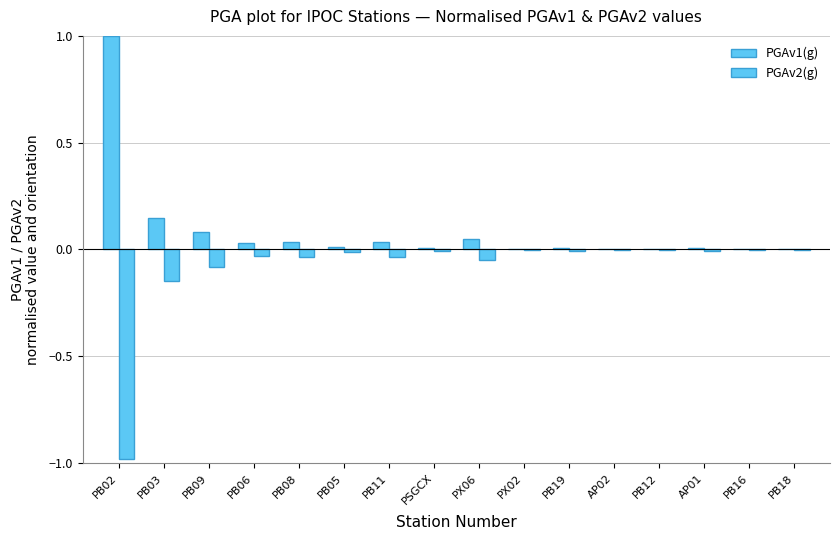

Reading left to right, what are all the values shown in this chart?

PGAv1(g): PB02=1.0	PB03=0.1	PB09=0.1	PB06=0.0	PB08=0.0	PB05=0.0	PB11=0.0	PSGCX=0.0	PX06=0.0	PX02=0.0	PB19=0.0	AP02=0.0	PB12=0.0	AP01=0.0	PB16=0.0	PB18=0.0
PGAv2(g): PB02=-1.0	PB03=-0.1	PB09=-0.1	PB06=-0.0	PB08=-0.0	PB05=-0.0	PB11=-0.0	PSGCX=-0.0	PX06=-0.0	PX02=-0.0	PB19=-0.0	AP02=-0.0	PB12=-0.0	AP01=-0.0	PB16=-0.0	PB18=-0.0